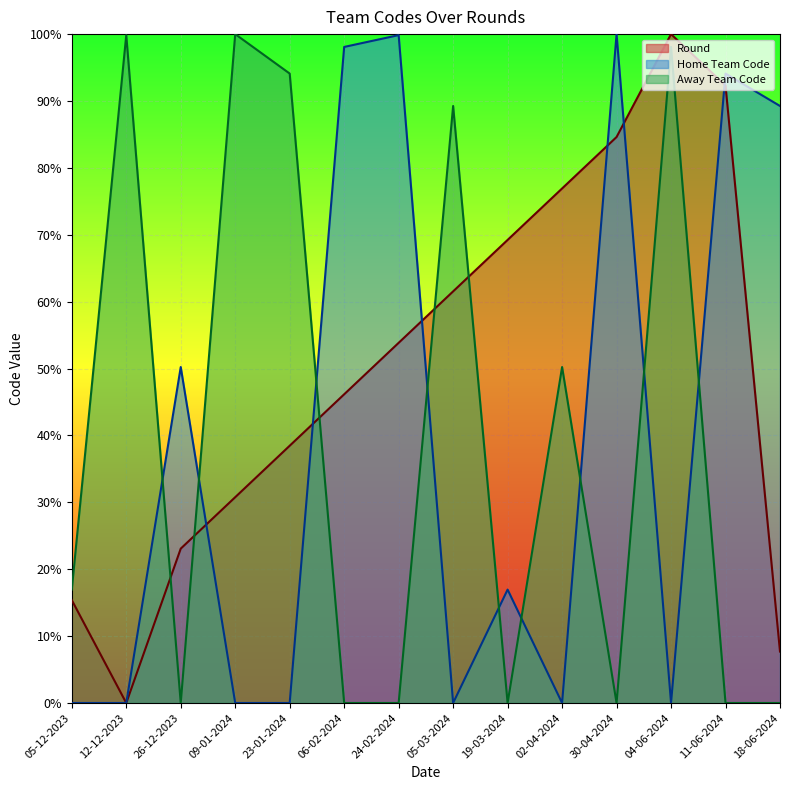

Which series has the largest total across all categories?

Round